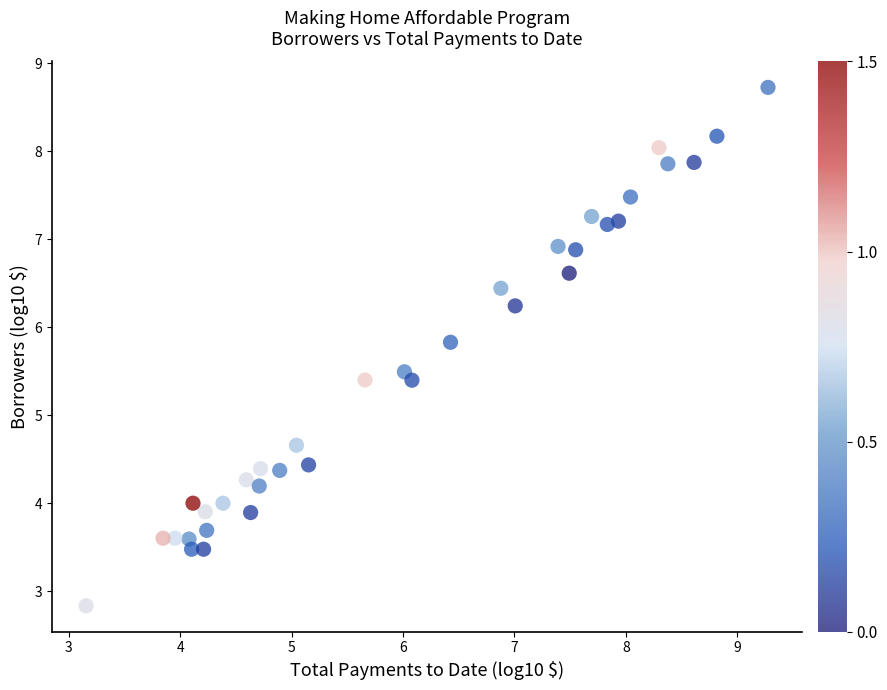

What is the range of Y values (max minus min)?

5.9